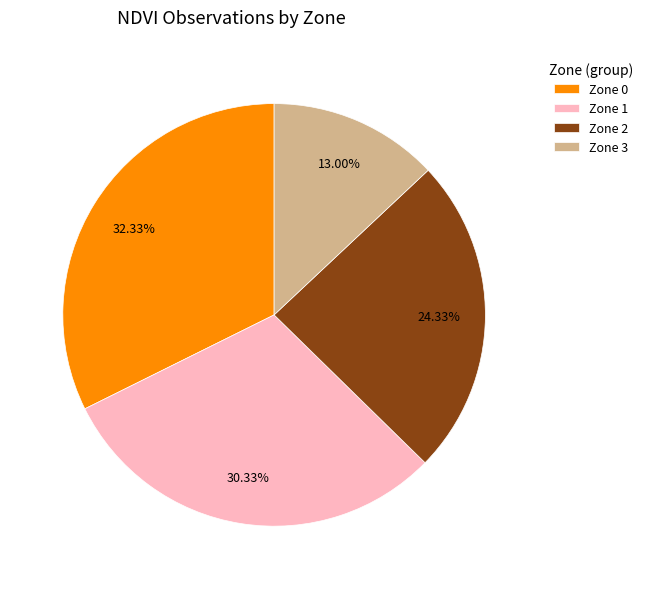

To the nearest percent, what percentage of the pie is Zone 3?

13%